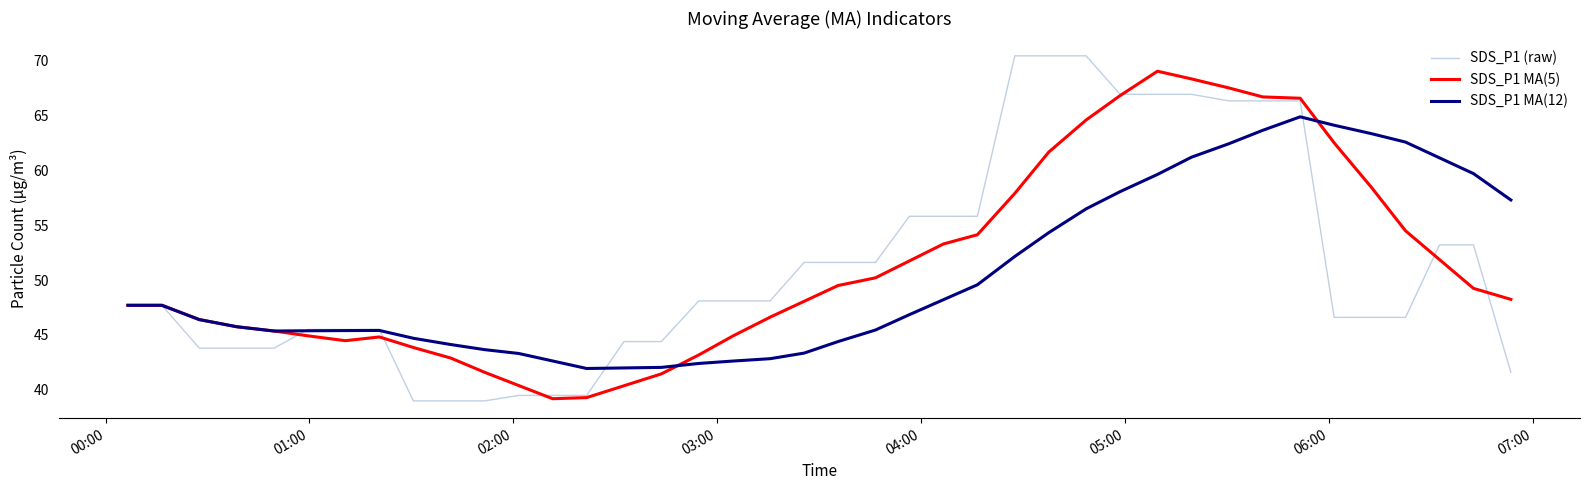

Count the number of categories in the chart.

40